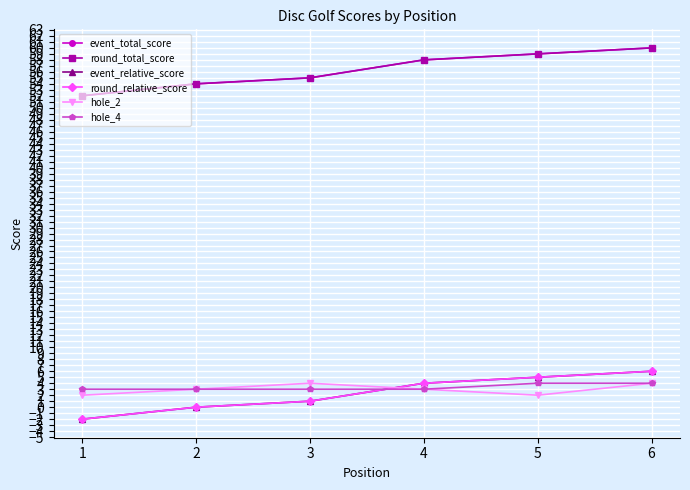

What is the value of the round_total_score point at the 4th from the left?

58